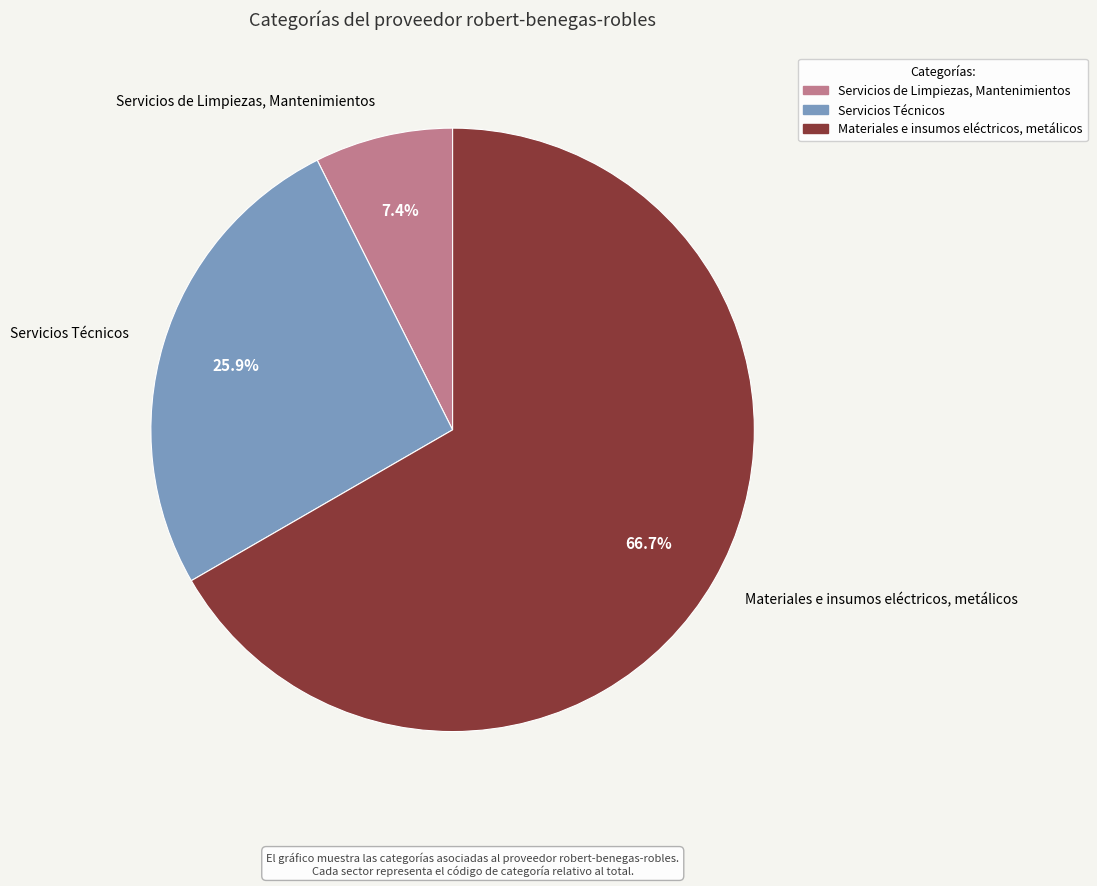

Which has a higher value, Servicios Técnicos or Servicios de Limpiezas, Mantenimientos?

Servicios Técnicos